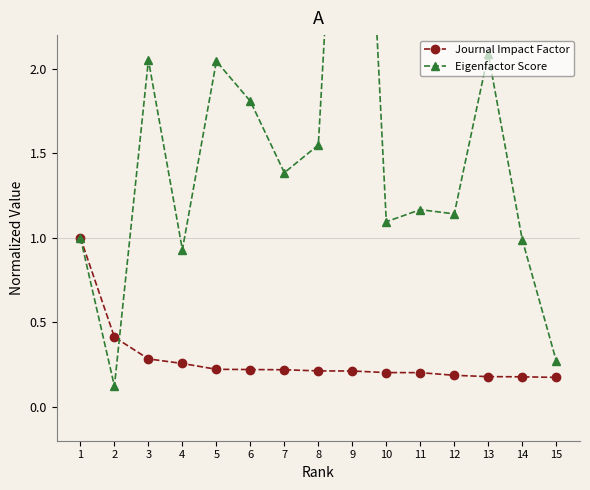

Is this an area chart (filled region under the line)?

No